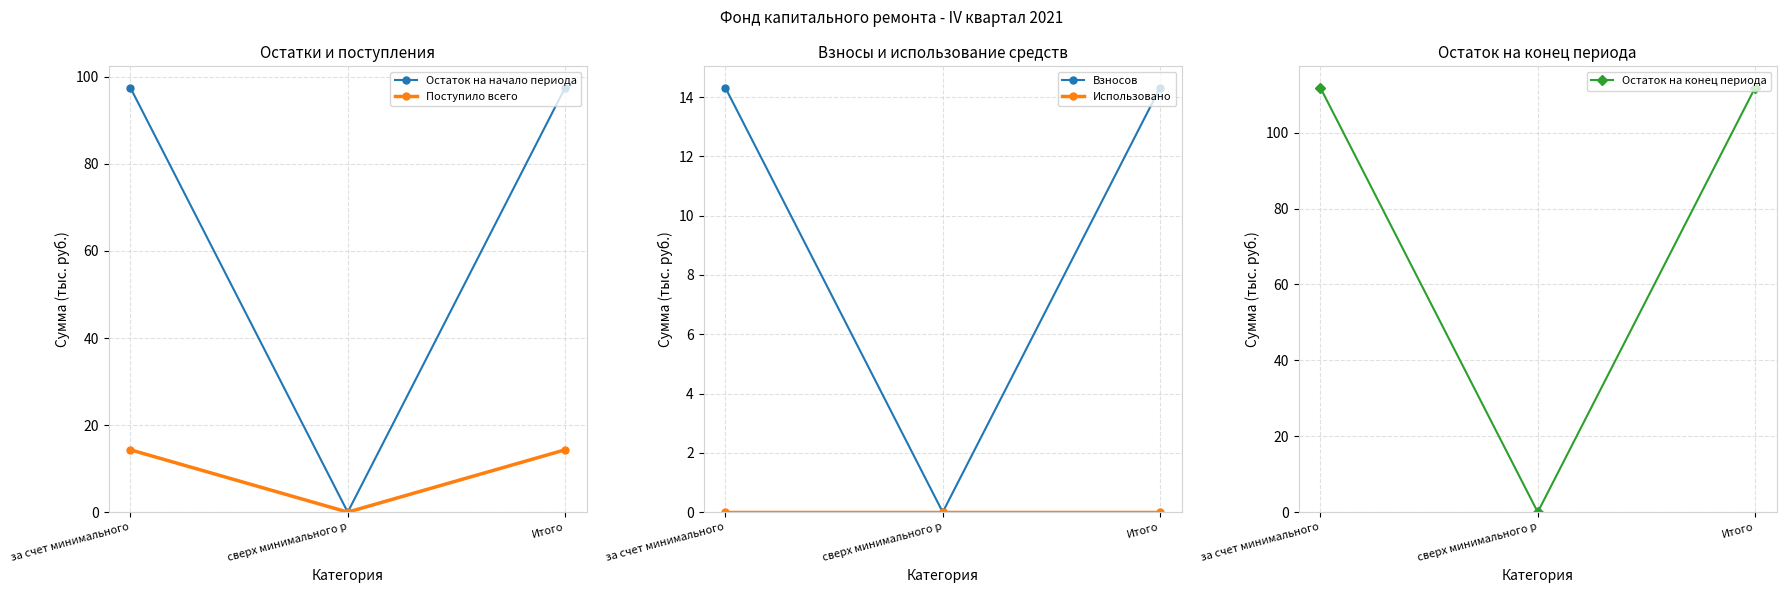

Which series has the largest total across all categories?

Остаток на конец периода